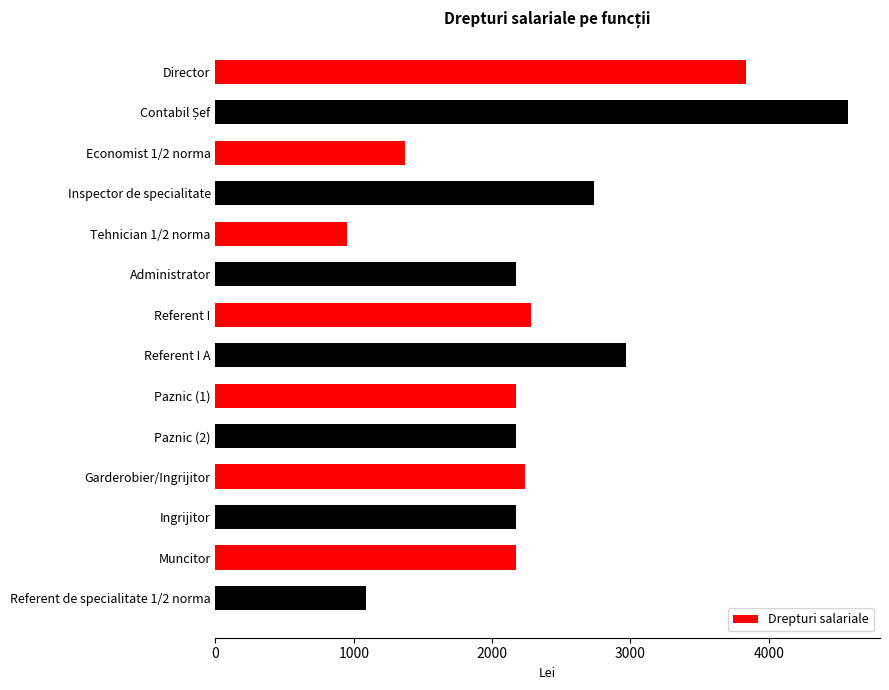

Reading top to bottom, list all the values displayed in this chart.

3834	4576	1368	2734	951	2175	2284	2971	2175	2175	2236	2175	2175	1088